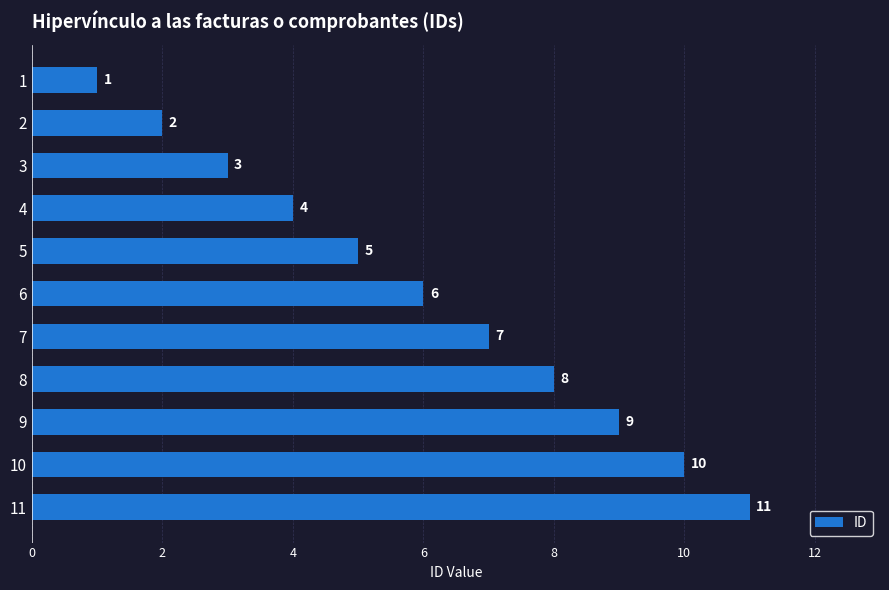

Where is the data nearest to the value 6?

6